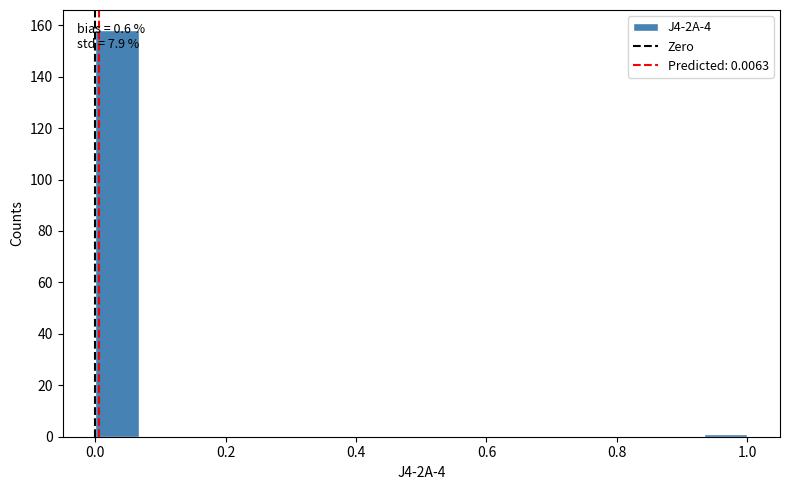

Read against the x-axis, roughly where is the centre of the tallest bar?

0.04